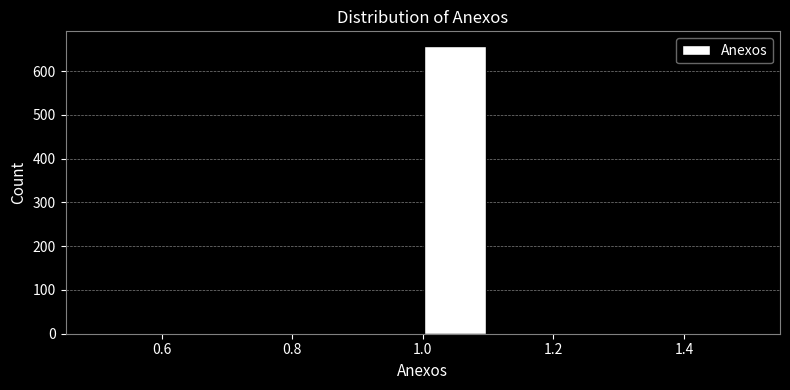

Reading left to right, list every bar in this chart as the range it spans on the x-axis followed by its height. The values are not printed on the chart, so give them approximately, as read against the axis.

0.5 to 0.6: 0
0.6 to 0.7: 0
0.7 to 0.8: 0
0.8 to 0.9: 0
0.9 to 1.0: 0
1.0 to 1.1: 660
1.1 to 1.2: 0
1.2 to 1.3: 0
1.3 to 1.4: 0
1.4 to 1.5: 0